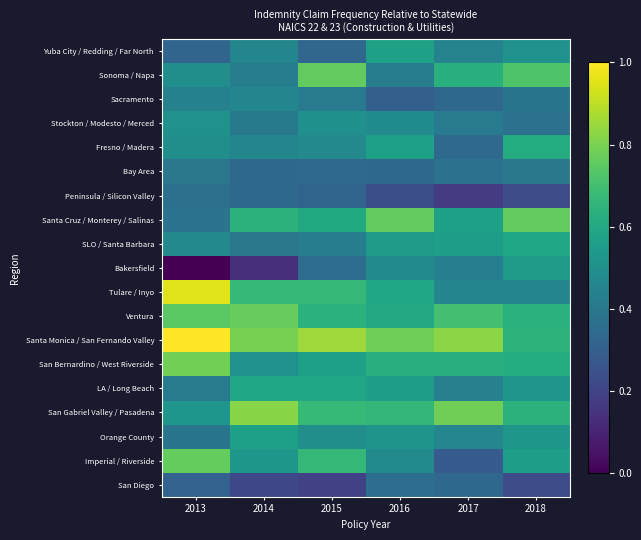

Between 2015 and 2016, which is larger?

2016